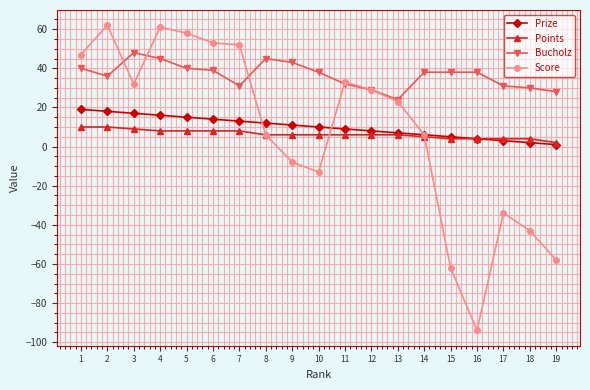

What is the spread (max minus min) of values at 10?

51